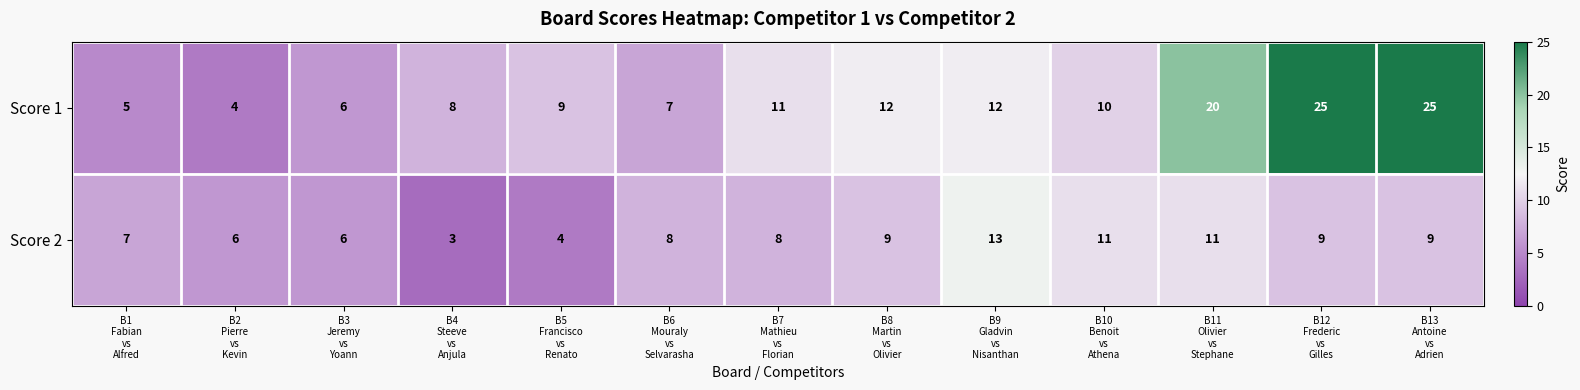

Which series has the largest total across all categories?

Score 1